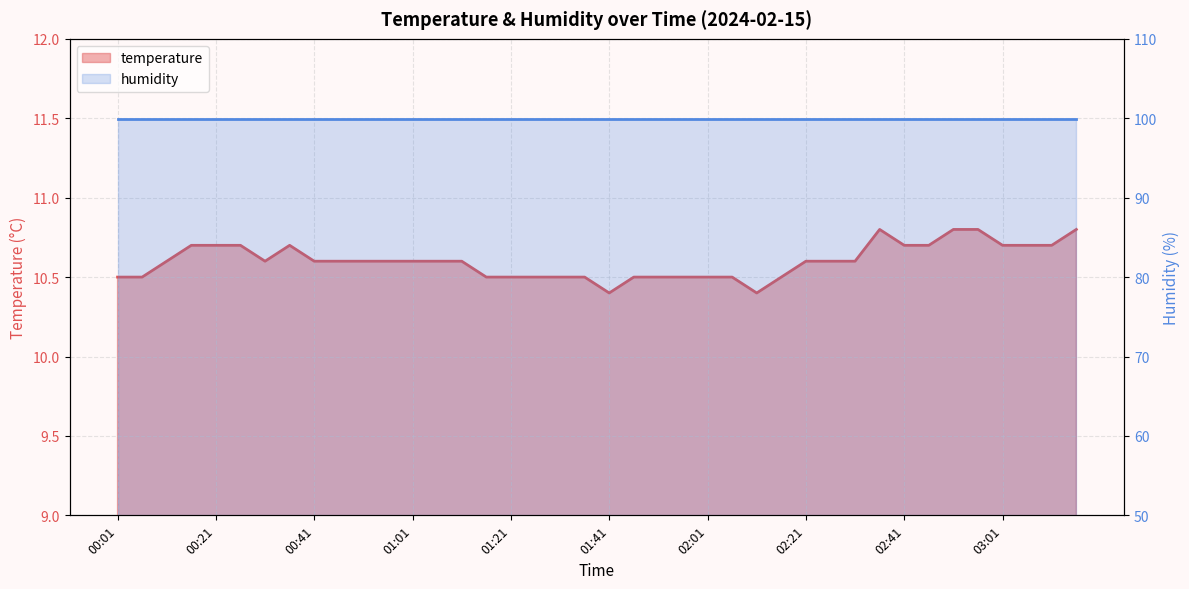

The value at 03:01 is 10.7. True or false?

True